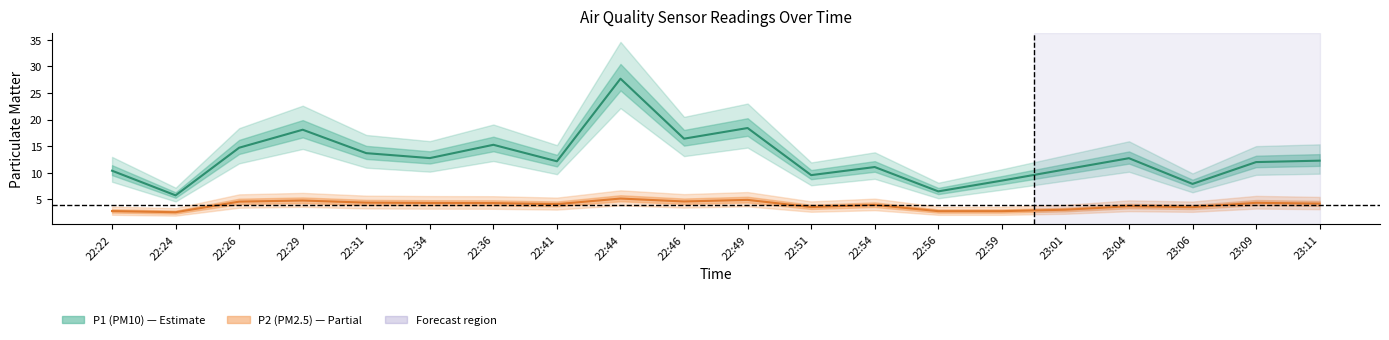

Which category has the highest value in the P1 series?

22:44